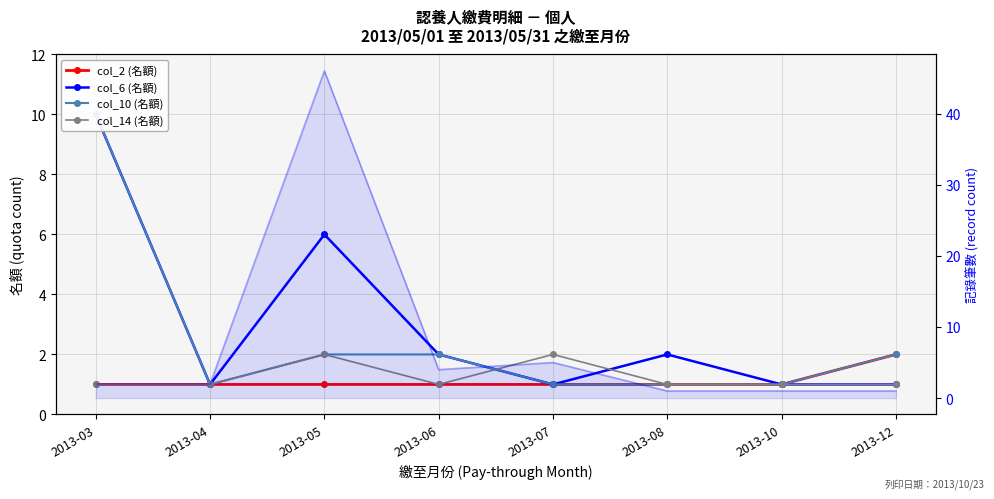

Which category has the lowest value across all series?

2013-03